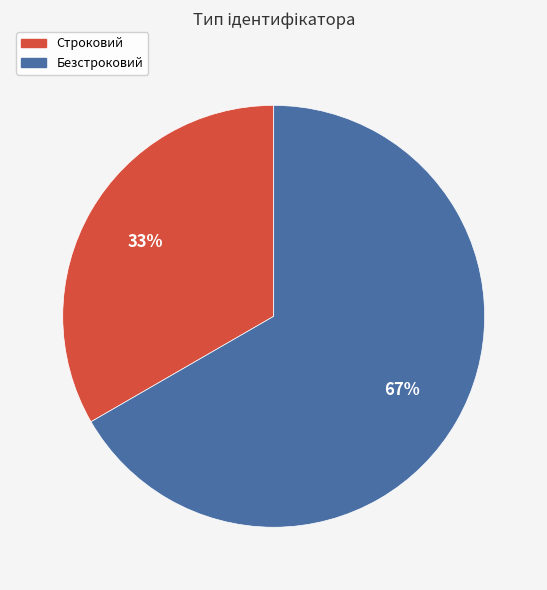

Rank the categories by value from lowest to highest.

Строковий, Безстроковий